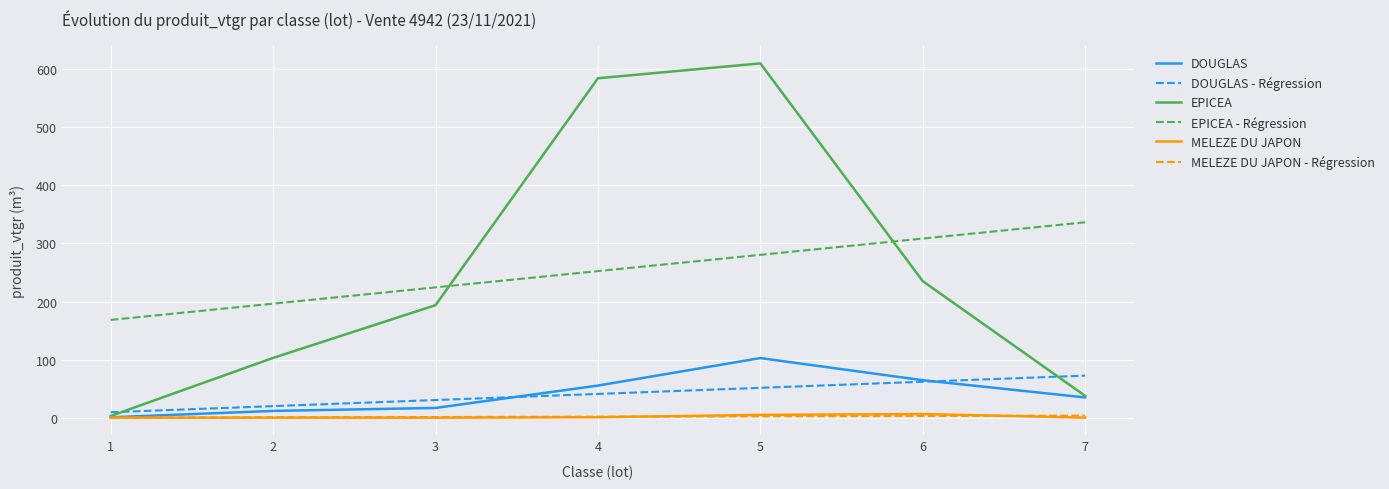

Which series ends up on top after the final intersection of EPICEA and EPICEA - Régression?

EPICEA - Régression